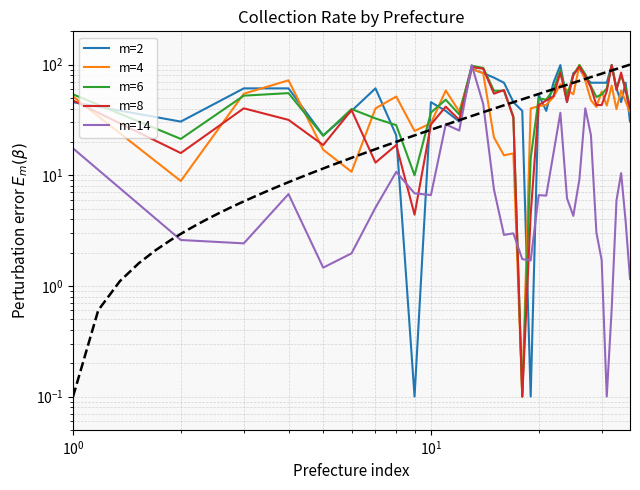

Reading left to right, transcribe all the data shown in this chart.

m=2: 45.8	30.6	61.0	61.0	22.9	38.2	61.0	22.9	0.1	45.8	38.2	30.6	91.5	83.9	76.3	68.6	45.8	38.2	0.1	53.4	38.2	68.6	99.1	45.8	83.9	91.5	76.3	68.6	68.6	68.6	68.6	99.1	61.0	45.8	68.6	30.6
m=4: 51.5	8.9	54.6	72.2	17.0	10.8	40.2	51.5	25.2	29.5	58.4	37.7	91.6	83.4	22.0	15.1	15.8	0.1	40.2	42.1	43.3	50.9	66.5	59.0	54.0	99.1	71.5	47.7	41.5	57.1	42.7	64.6	39.6	58.4	46.5	37.1
m=6: 53.8	21.3	52.4	55.3	22.7	39.7	32.6	28.4	10.0	36.9	48.2	35.5	97.7	93.4	58.1	58.1	34.0	0.1	14.2	49.6	48.2	59.5	89.2	52.4	80.7	99.1	82.1	63.7	51.0	53.8	60.9	99.1	60.9	79.3	62.3	41.1
m=8: 47.4	15.9	40.3	31.7	18.8	38.8	13.0	18.8	4.4	28.8	41.7	31.7	94.8	91.9	54.6	58.9	33.1	0.1	4.4	43.1	47.4	51.8	84.8	46.0	80.4	96.2	79.0	61.8	43.1	43.1	57.5	99.1	58.9	84.8	57.5	40.3
m=14: 17.5	2.6	2.4	6.8	1.5	2.0	5.1	10.7	6.9	6.6	28.9	25.4	99.1	44.1	7.5	2.9	3.0	1.7	1.7	6.6	6.6	15.8	36.7	6.2	4.3	9.2	40.3	23.0	3.0	1.7	0.1	0.6	5.9	10.5	3.9	1.2